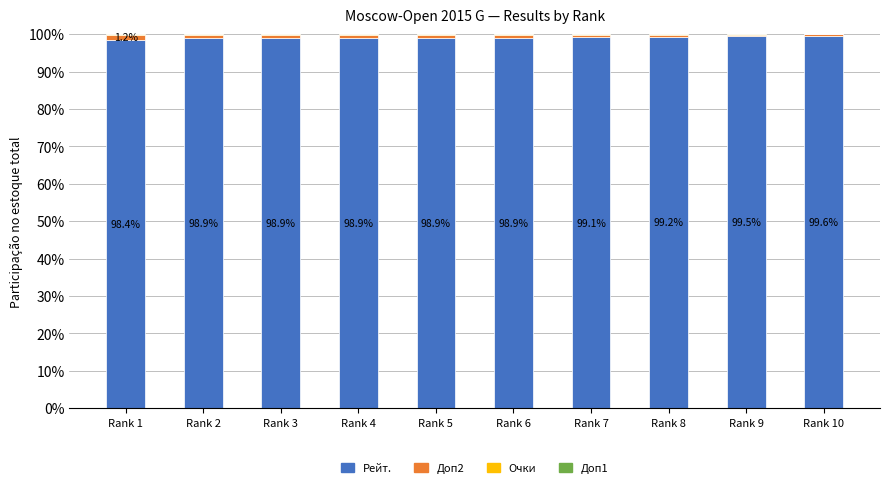

True or false: Рейт. has a value of 99.5 at Rank 9.

True